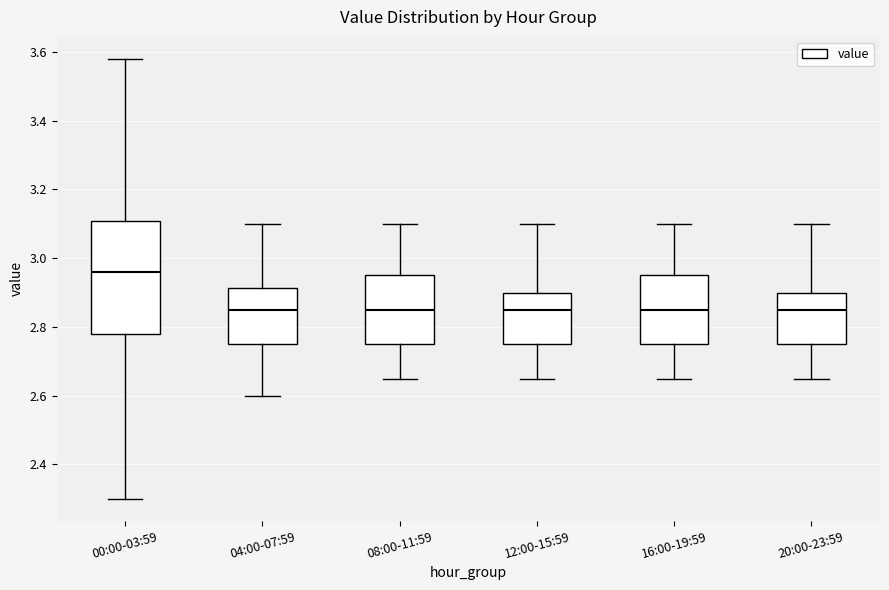

Reading left to right, read every box against the y-axis: the position of its median line, the range the box covers, and the ends of its whiskers. The values are not printed on the chart, so give them approximately, as read against the axis.

00:00-03:59: median 2.96, box 2.78 to 3.10, whiskers 2.30 to 3.58
04:00-07:59: median 2.86, box 2.76 to 2.92, whiskers 2.60 to 3.10
08:00-11:59: median 2.86, box 2.76 to 2.96, whiskers 2.66 to 3.10
12:00-15:59: median 2.86, box 2.76 to 2.90, whiskers 2.66 to 3.10
16:00-19:59: median 2.86, box 2.76 to 2.96, whiskers 2.66 to 3.10
20:00-23:59: median 2.86, box 2.76 to 2.90, whiskers 2.66 to 3.10